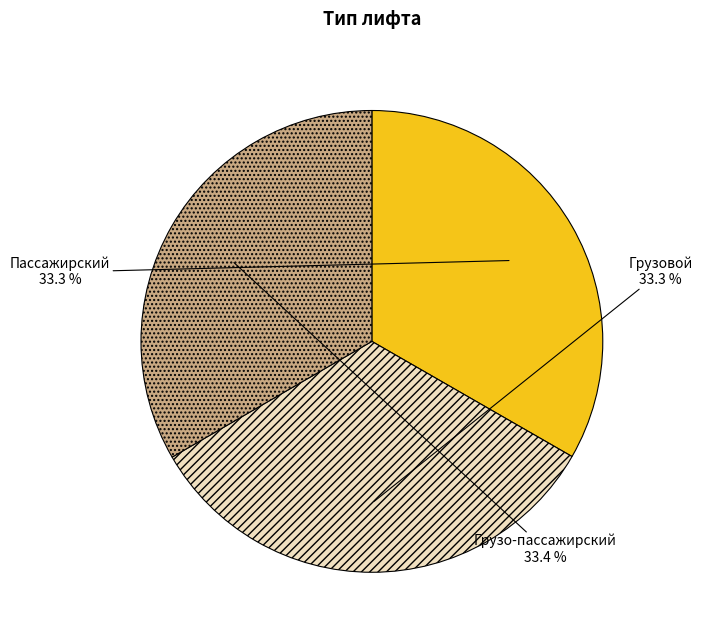

Does any single category account for the majority?

No